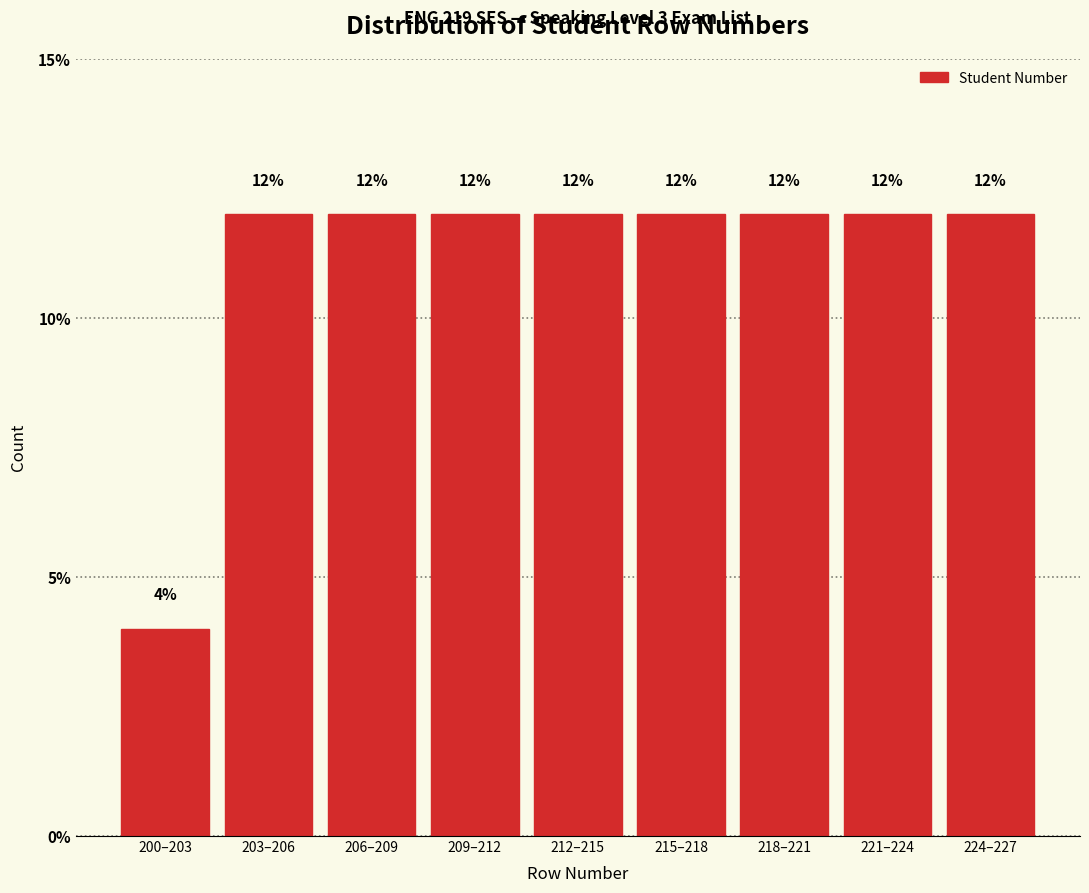

Reading left to right, what are all the values shown in this chart?

4	12	12	12	12	12	12	12	12